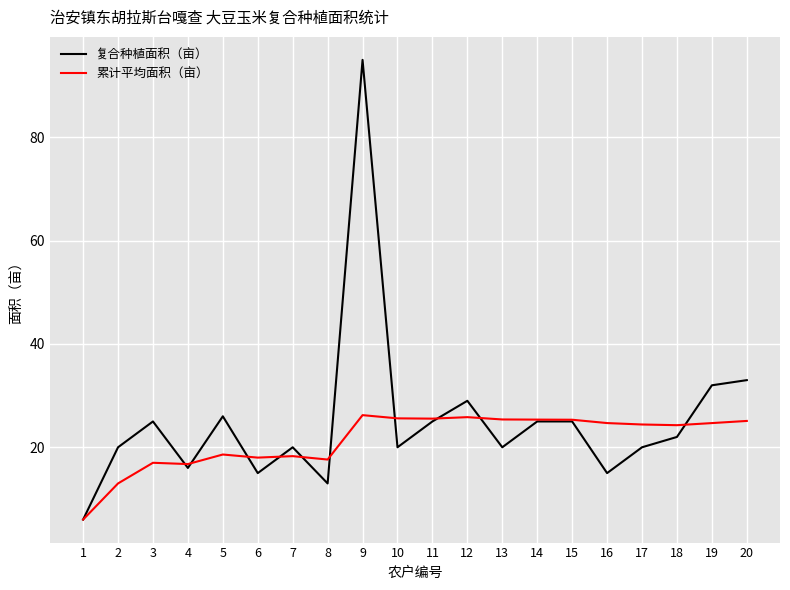

Which series has the largest total across all categories?

复合种植面积（亩）